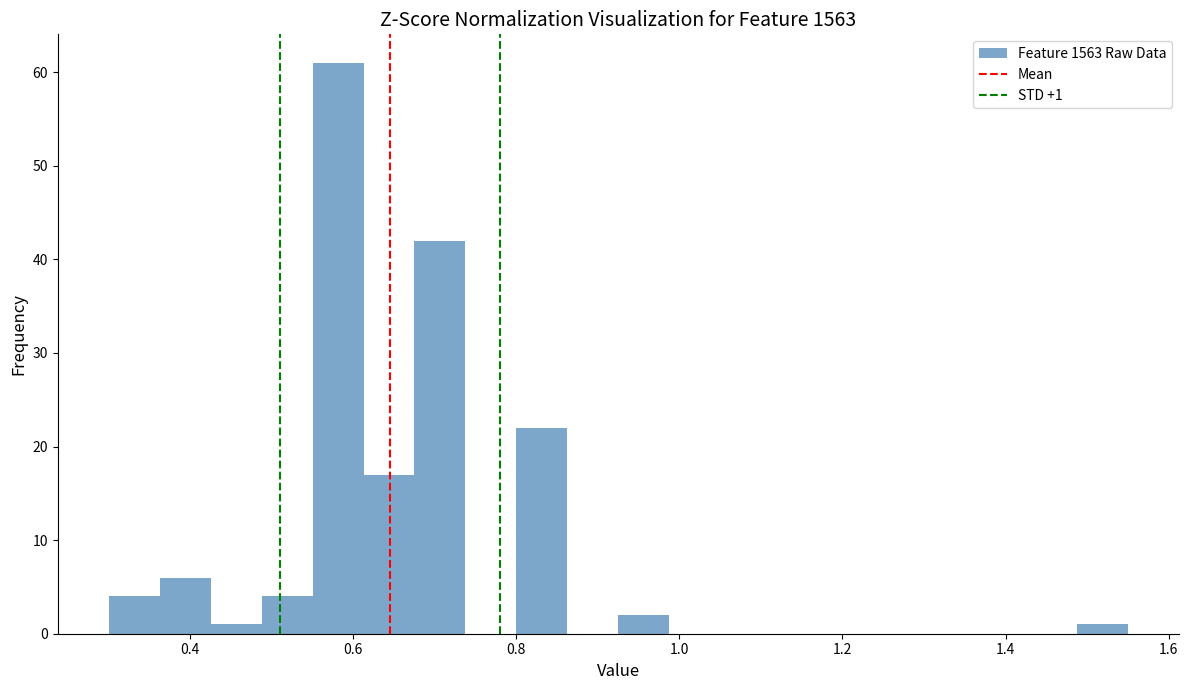

Around what value on the x-axis is the tallest bar? Give the approximate position of its centre, as read against the axis.

0.58